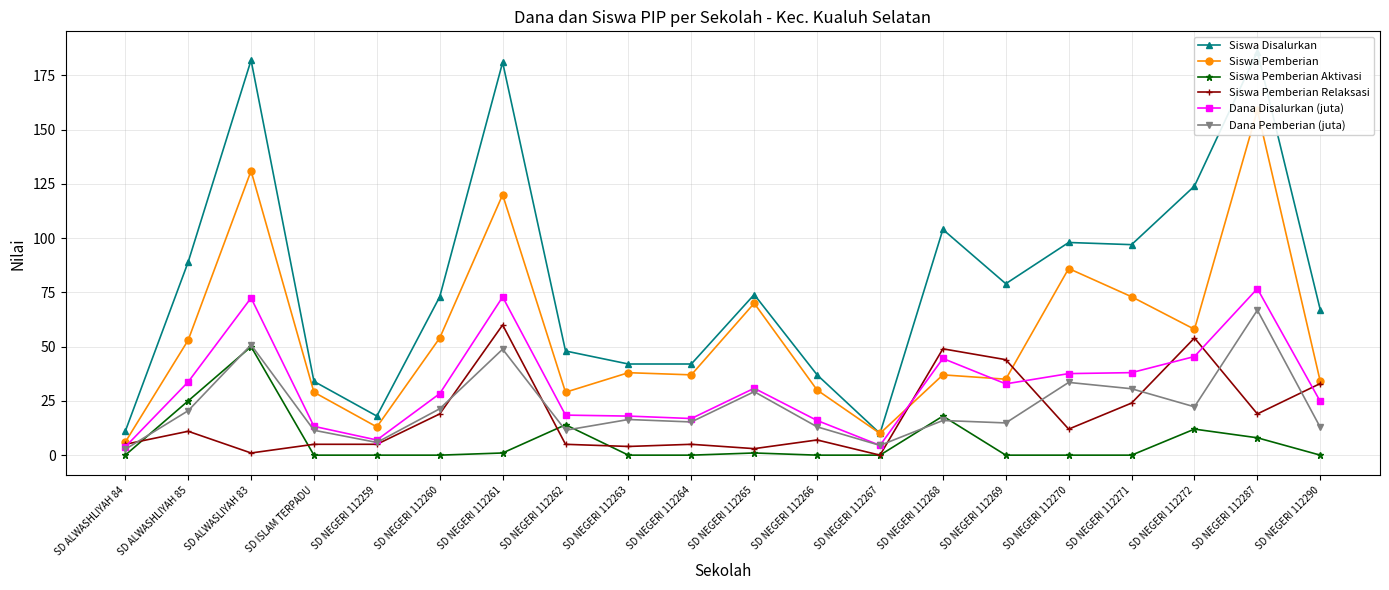

Which category has the highest value in the Siswa Disalurkan series?

SD NEGERI 112287